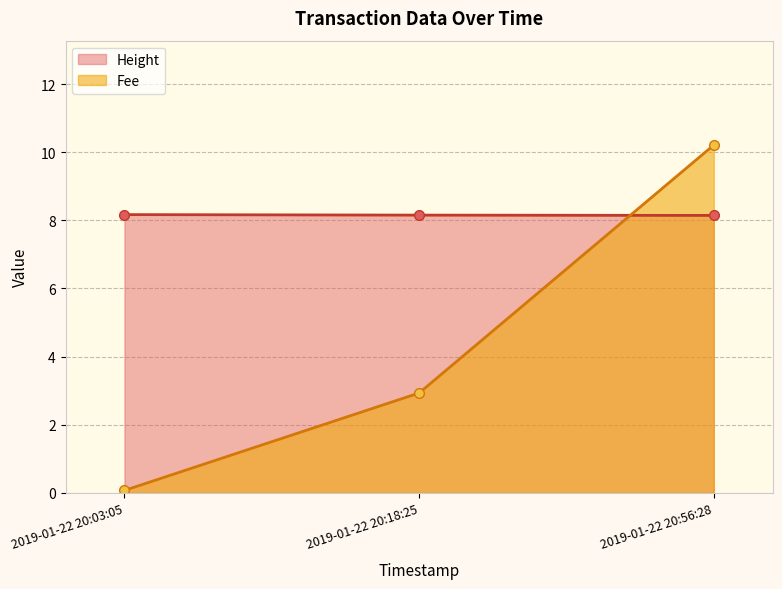

Reading right to left, what are all the values shown in this chart?

Height: 2019-01-22 20:56:28=8.1	2019-01-22 20:18:25=8.2	2019-01-22 20:03:05=8.2
Fee: 2019-01-22 20:56:28=10.2	2019-01-22 20:18:25=2.9	2019-01-22 20:03:05=0.1